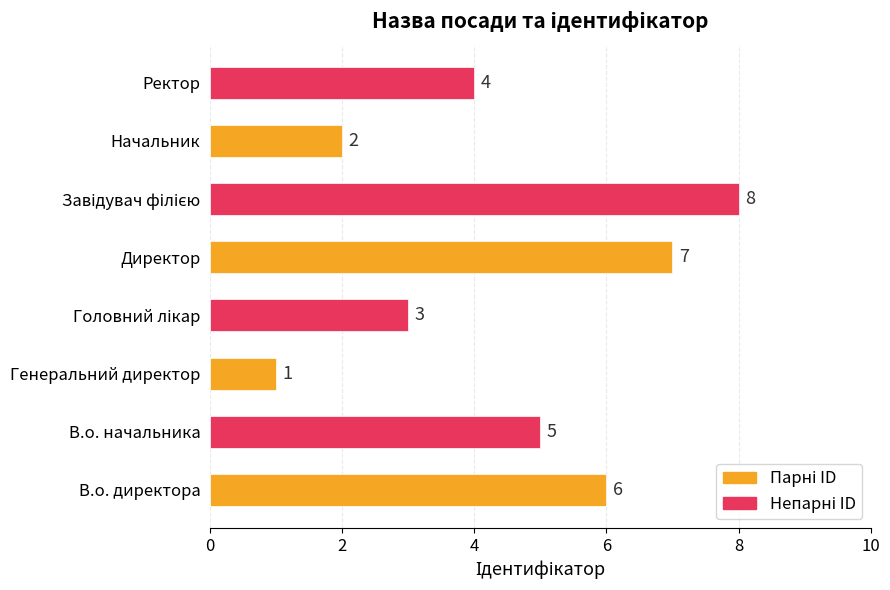

What is the difference between the maximum and minimum values?

7